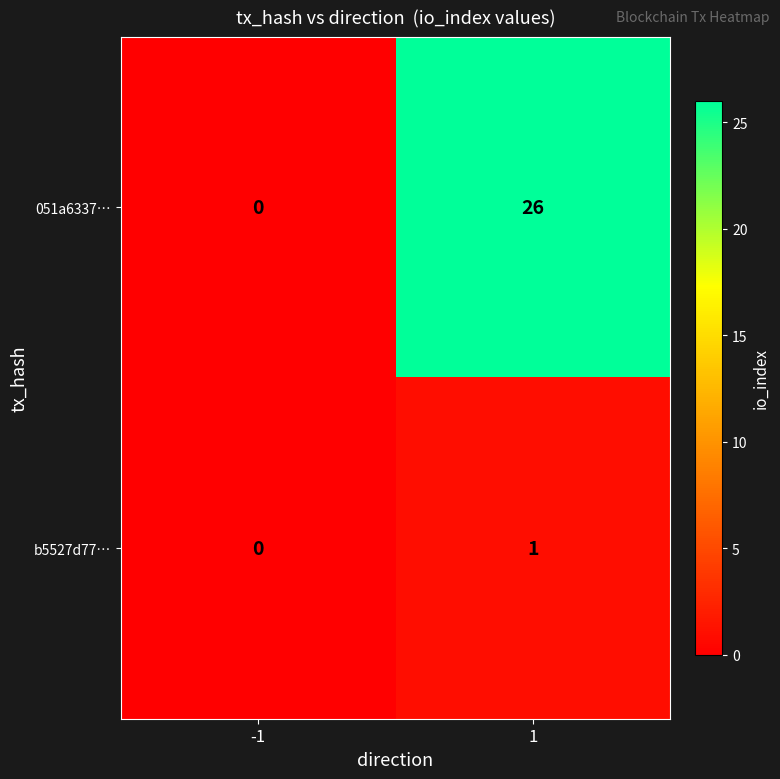

Which label corresponds to the smallest value in the chart?

-1